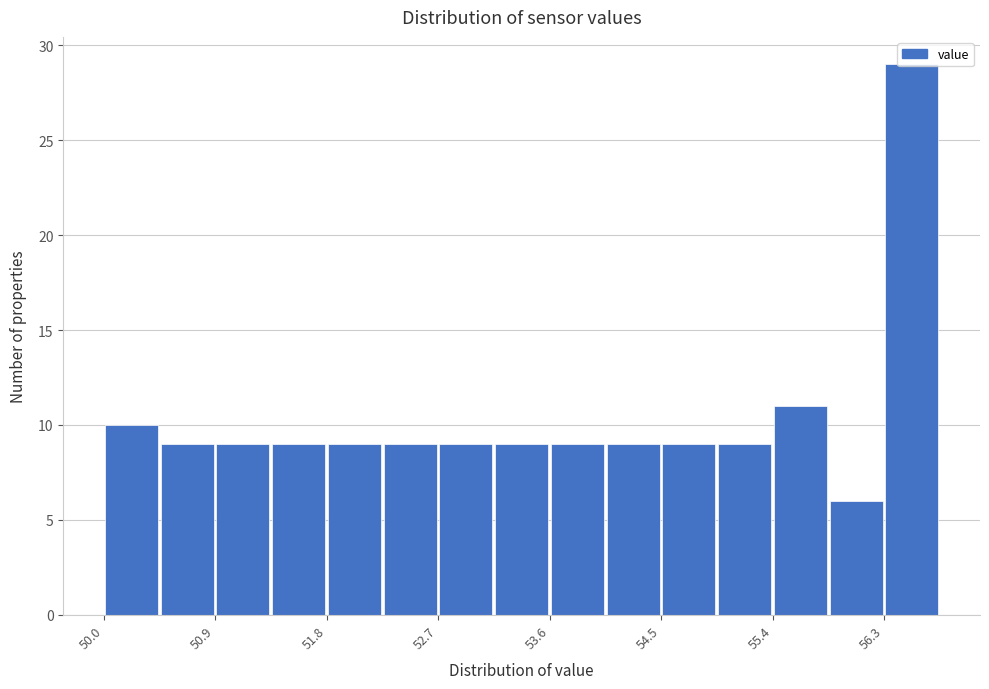

Reading left to right, transcribe this chart: for each bar, give the range it covers on the x-axis and its height. Neither the bar edges nor the heights are printed on the chart, so give them approximately, as read against the axes.

50.0 to 50.5: 10
50.5 to 50.9: 9
50.9 to 51.4: 9
51.4 to 51.8: 9
51.8 to 52.3: 9
52.3 to 52.7: 9
52.7 to 53.2: 9
53.2 to 53.6: 9
53.6 to 54.1: 9
54.1 to 54.5: 9
54.5 to 55.0: 9
55.0 to 55.4: 9
55.4 to 55.9: 11
55.9 to 56.3: 6
56.3 to 56.8: 29